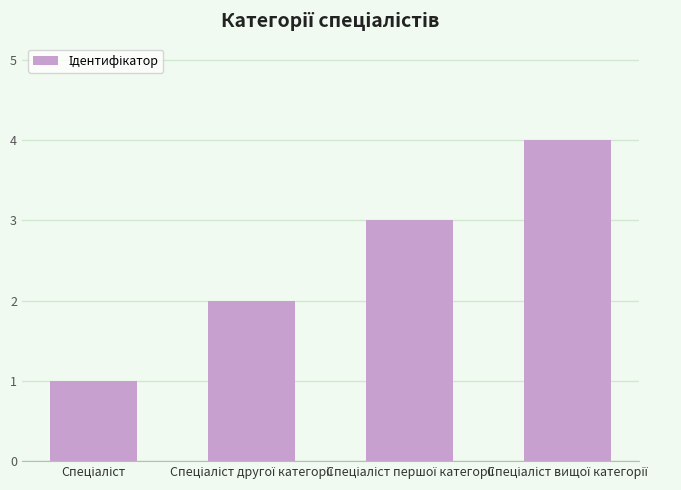

What is the maximum value shown in the chart?

4